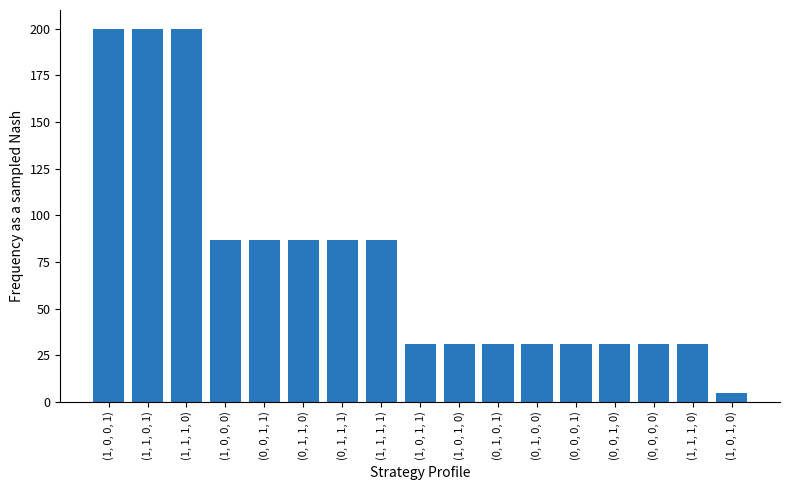

Which category has the highest value across all series?

(1, 0, 0, 1)